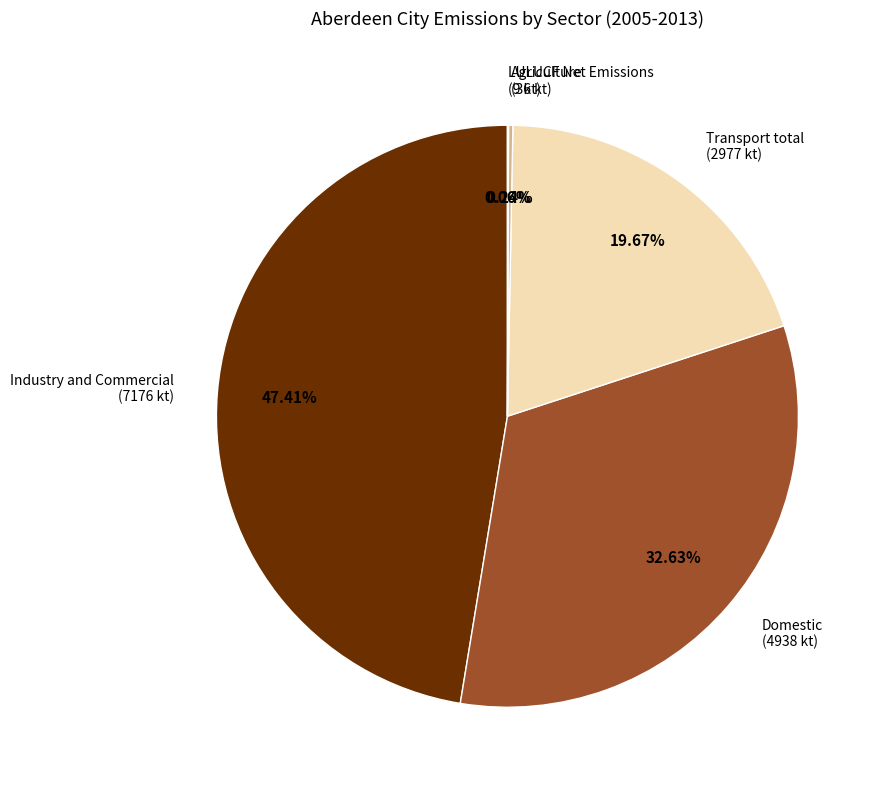

To the nearest percent, what is the difference between the largest and smallest slice percentages?

47%